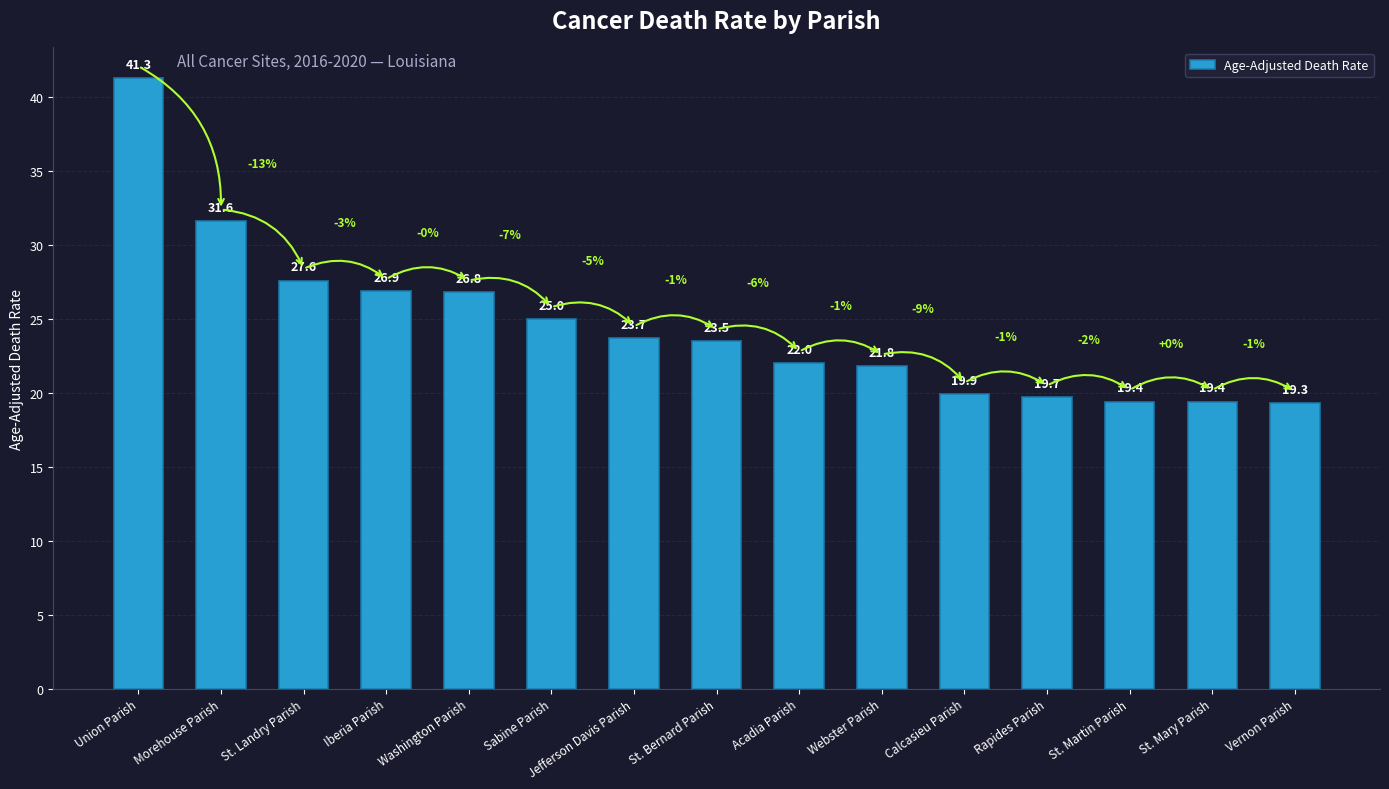

What is the value of the 11th bar from the left?

19.9